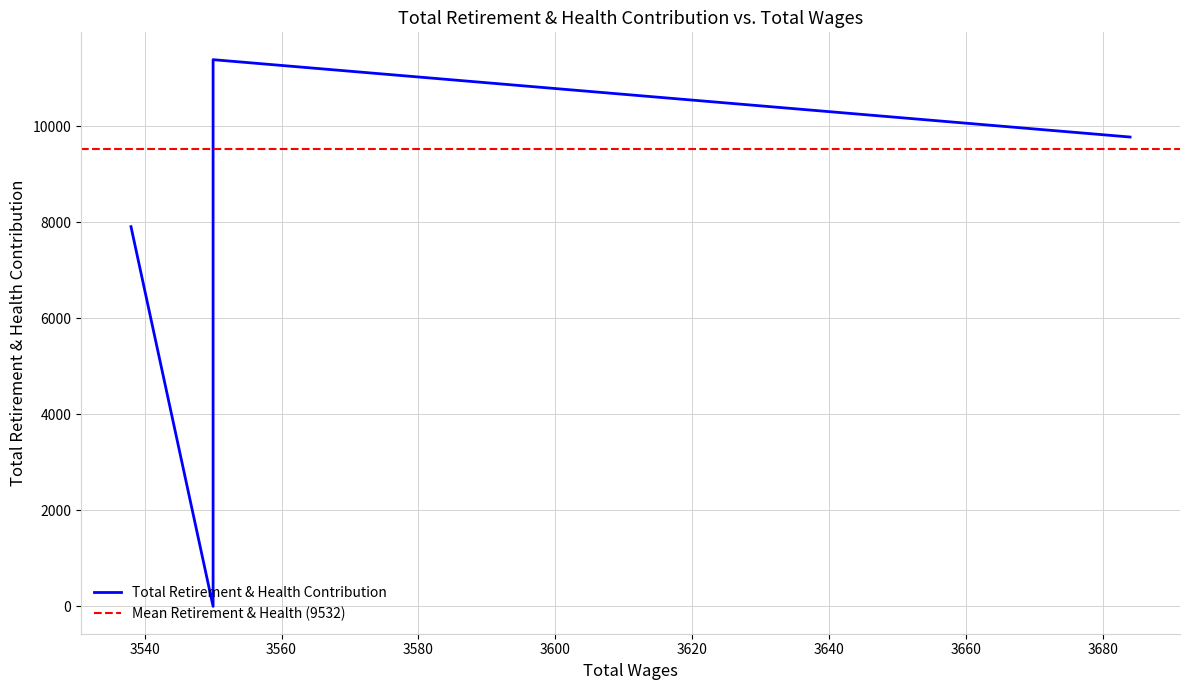

Reading right to left, transcribe all the data shown in this chart.

9780	11392	9576	0	7912